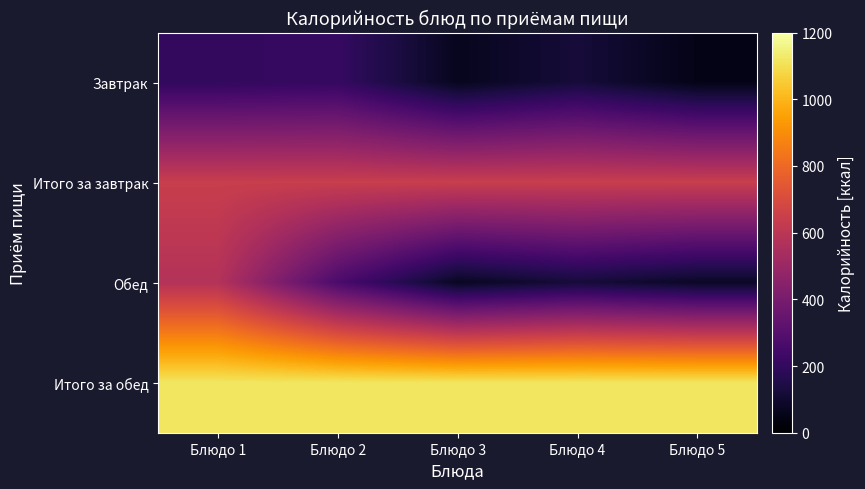

Rank the categories by Итого за обед value from highest to lowest.

Блюдо 1, Блюдо 2, Блюдо 3, Блюдо 4, Блюдо 5